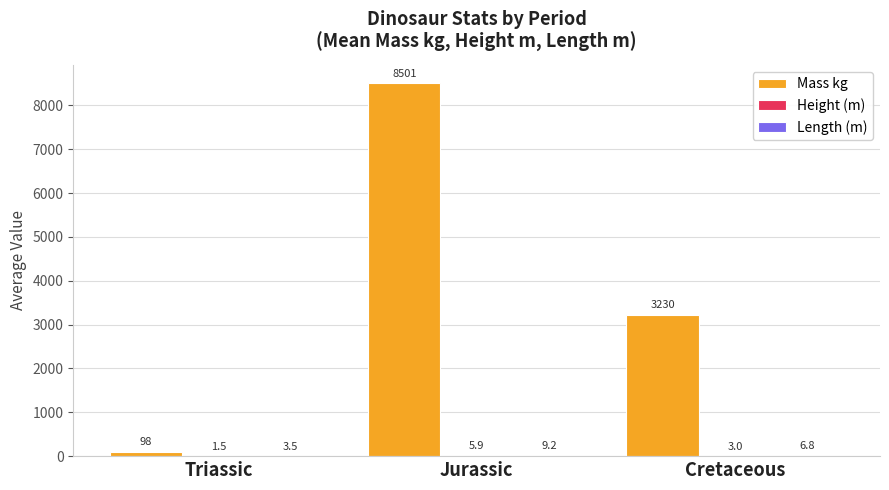

What is the maximum value shown in the chart?

8500.9